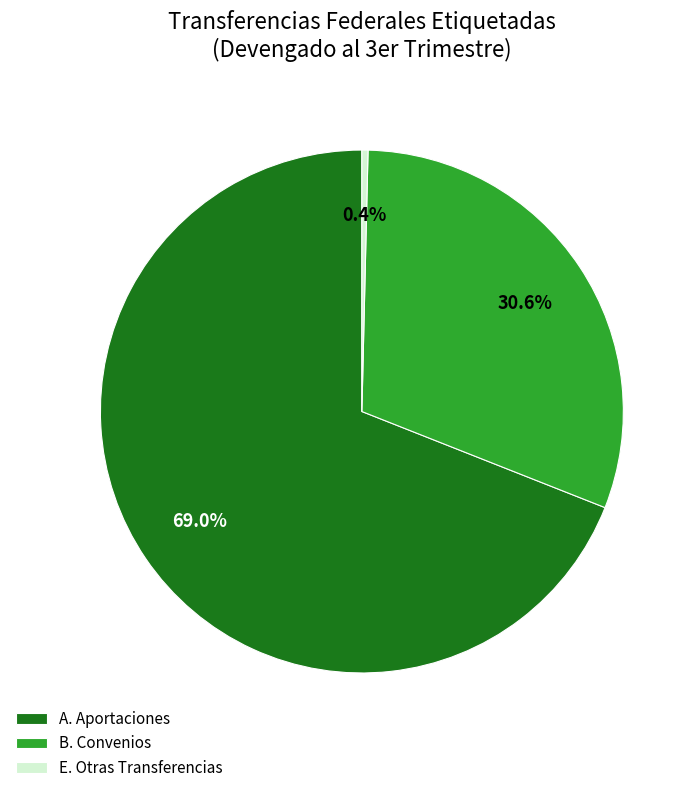

To the nearest percent, what is the average slice percentage?

33%